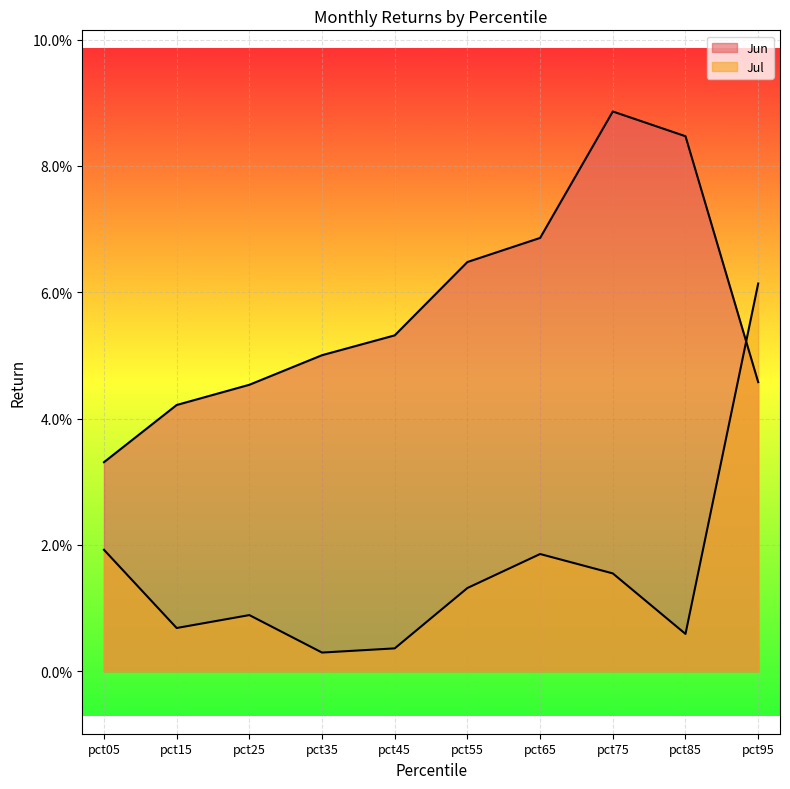

How many lines are shown in the chart?

2